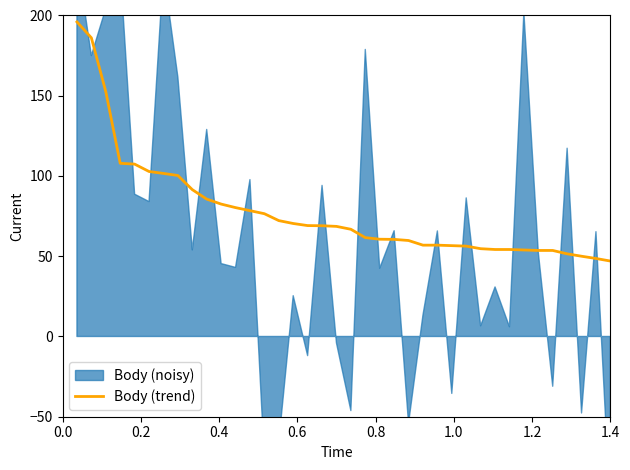

What is the maximum value for Body (trend)?

196.0